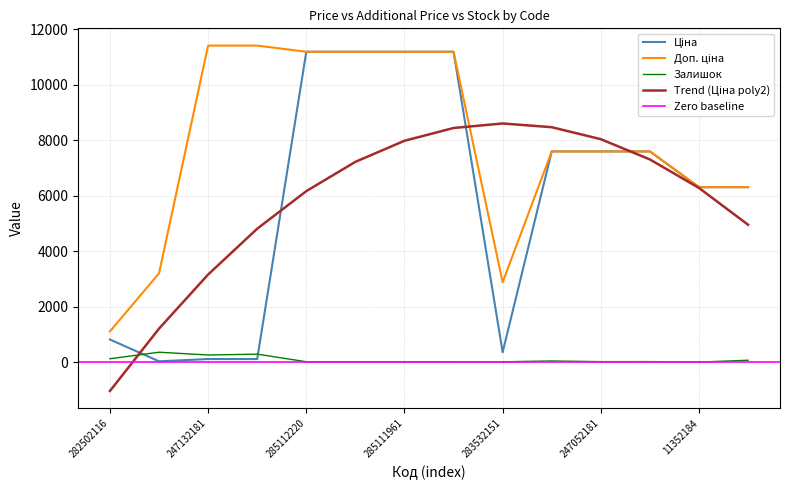

Is it true that Залишок equals 479.6 at 247132180?

False